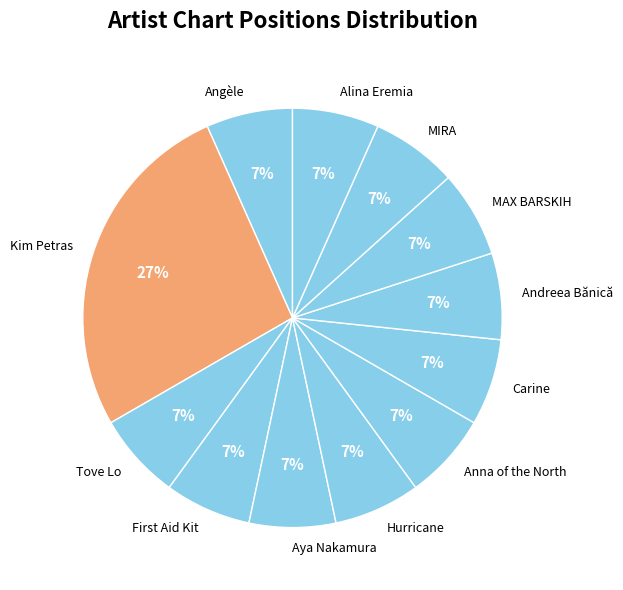

Approximately how many times larger is the value at Tove Lo compared to Hurricane?

1.0